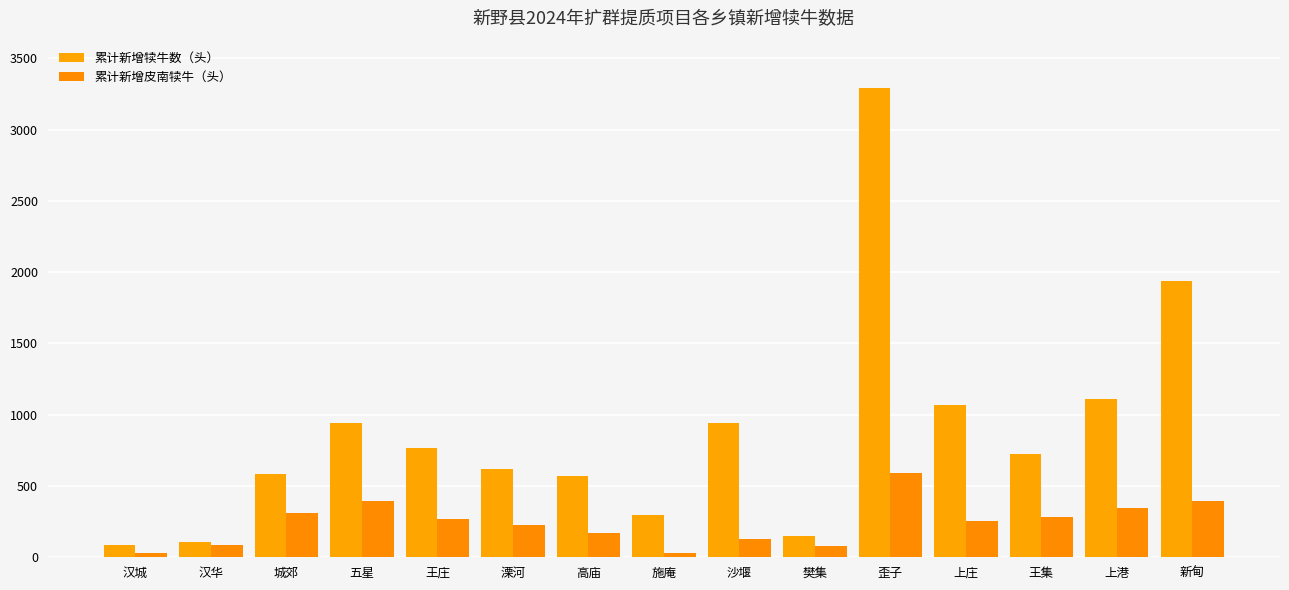

Are the bars horizontal?

No